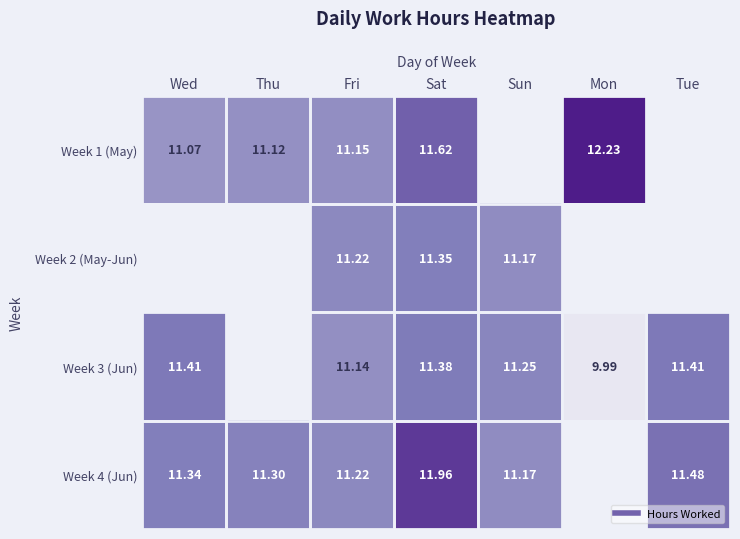

Which series has the largest total across all categories?

Week 4 (Jun)